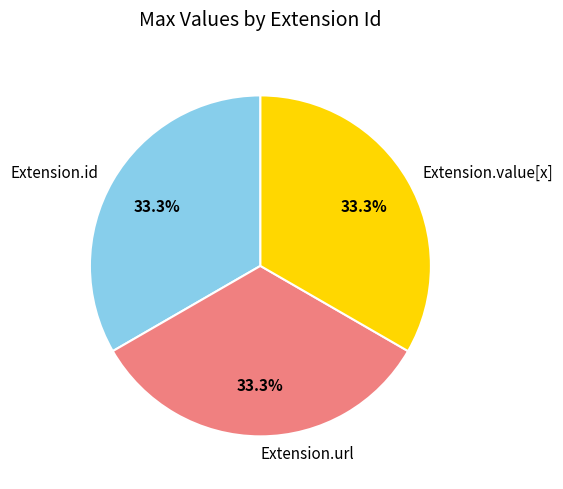

Is there any slice that represents more than half of the pie?

No